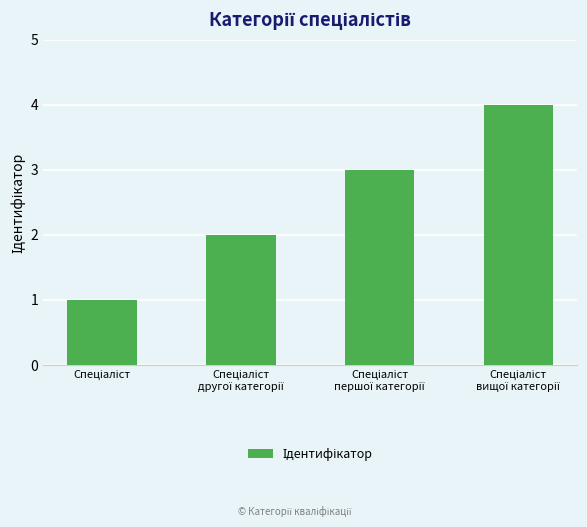

What is the difference between the maximum and minimum values?

3